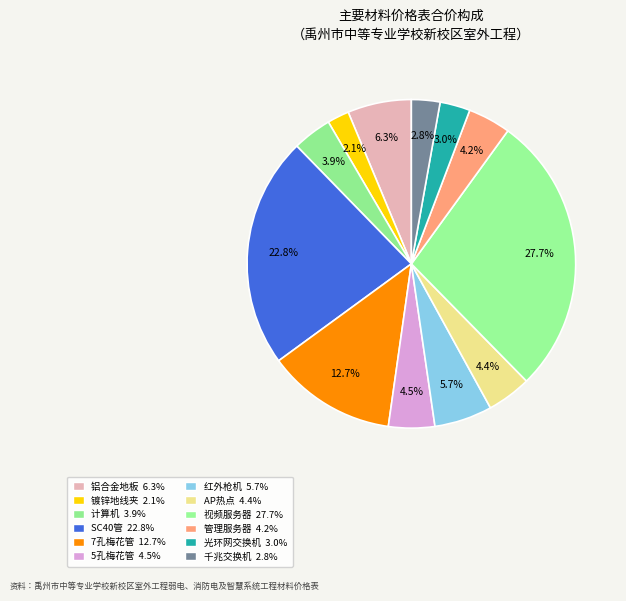

How many segments does this pie chart have?

12